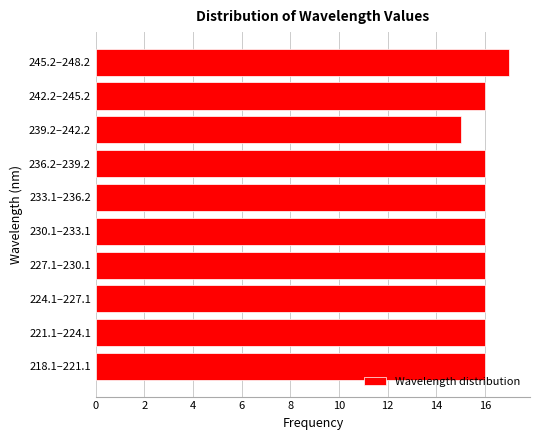

Reading bottom to top, what are all the values shown in this chart?

16	16	16	16	16	16	16	15	16	17